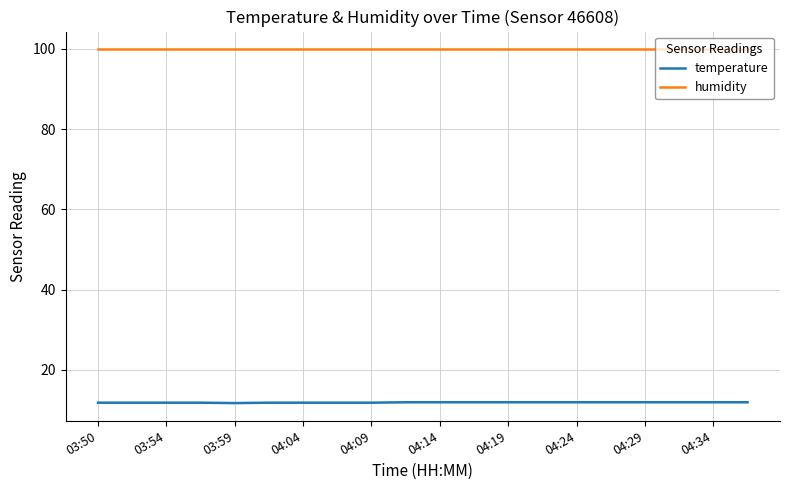

True or false: humidity and temperature cross at least once.

False